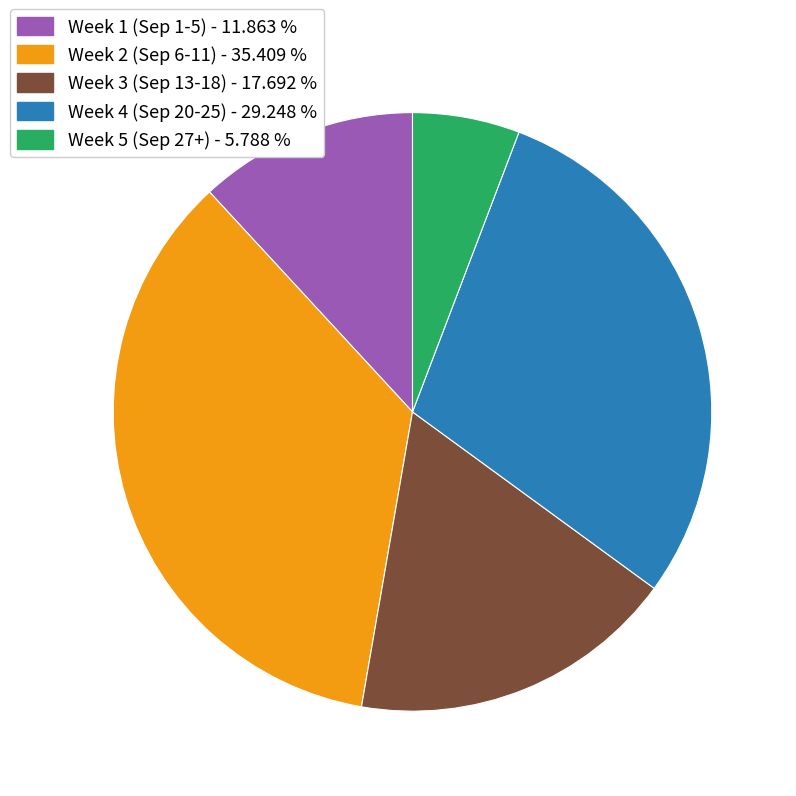

Is the sum of Week 2 (Sep 6-11) - 35.409 % and Week 5 (Sep 27+) - 5.788 % greater than half?

No